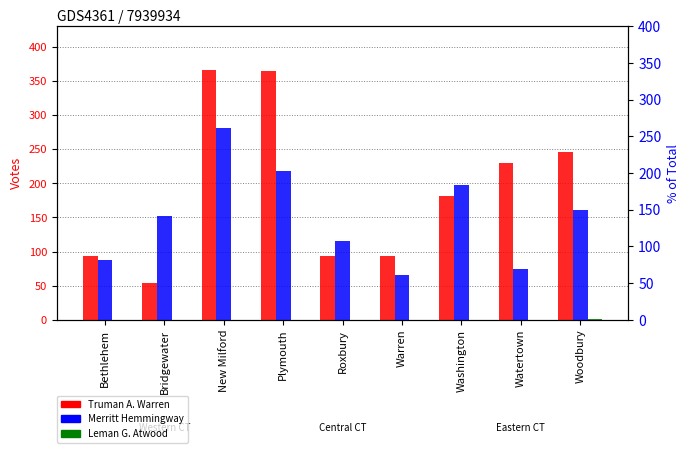

Reading left to right, extract all data points from this chart.

Truman A. Warren: 93	54	366	365	94	93	182	230	246
Merritt Hemmingway: 87	152	281	218	116	66	197	74	161
Leman G. Atwood: 0	0	0	0	0	0	0	0	1